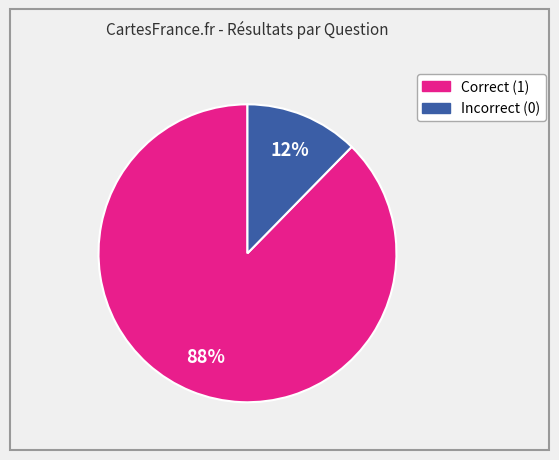

Count the number of slices in the pie.

2